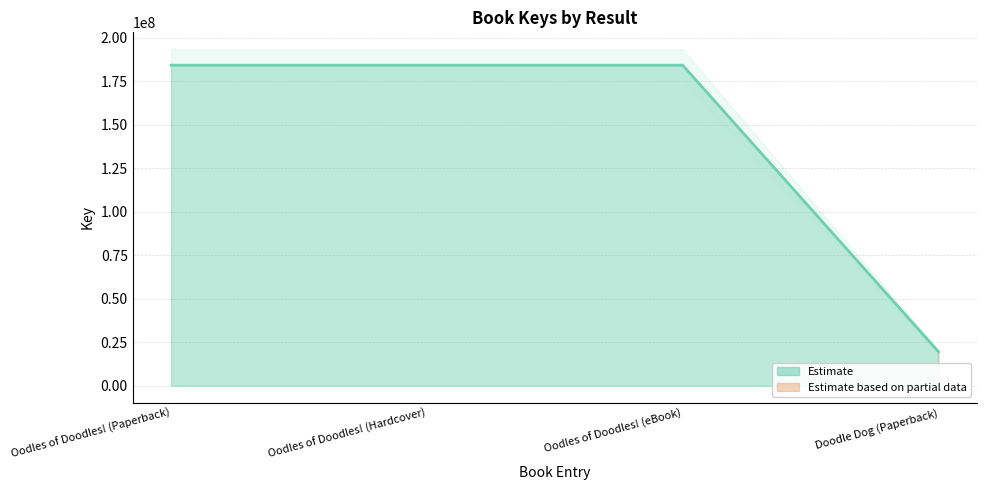

Which has a higher value, Doodle Dog (Paperback) or Oodles of Doodles! (eBook)?

Oodles of Doodles! (eBook)